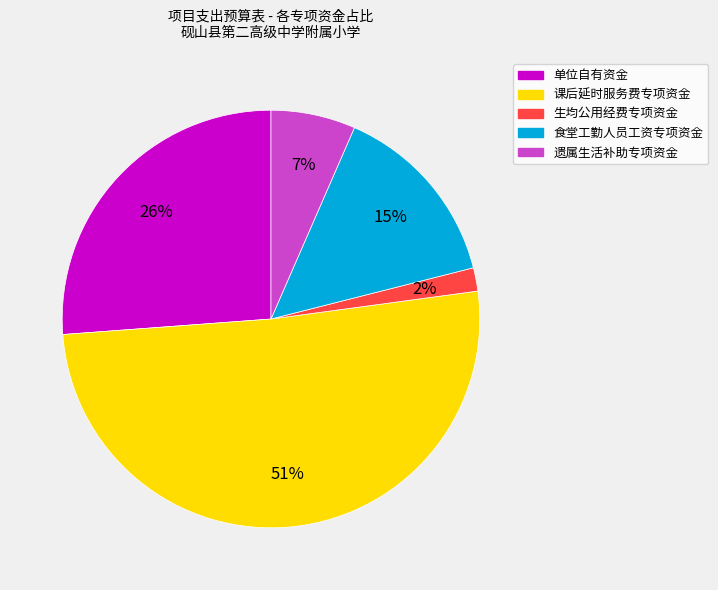

What is the majority slice?

课后延时服务费专项资金